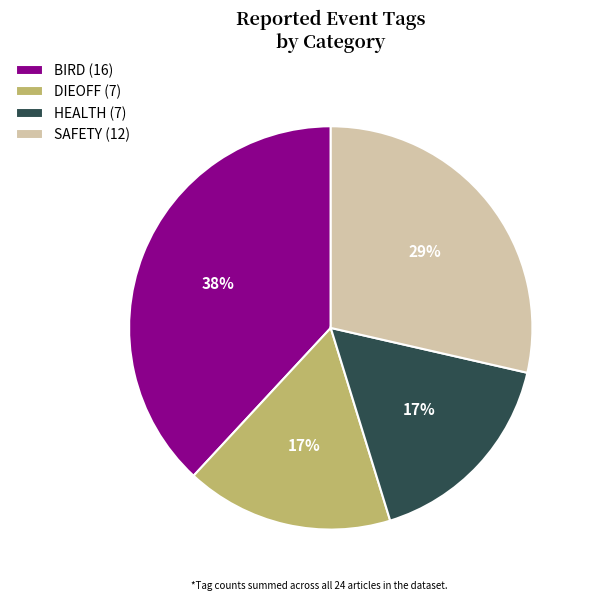

Between SAFETY (12) and HEALTH (7), which is larger?

SAFETY (12)